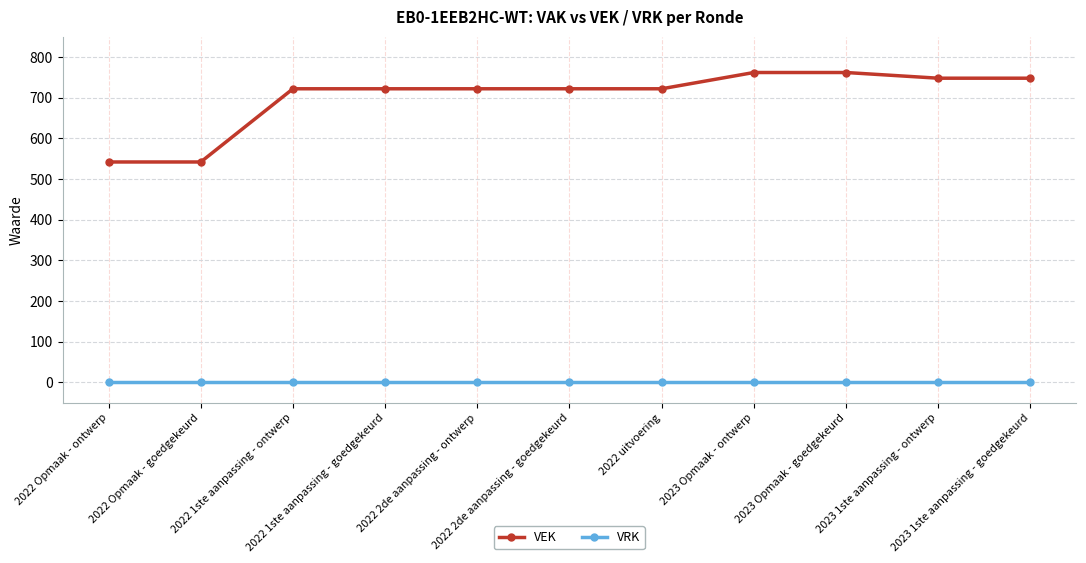

What is the minimum value for VEK?

542